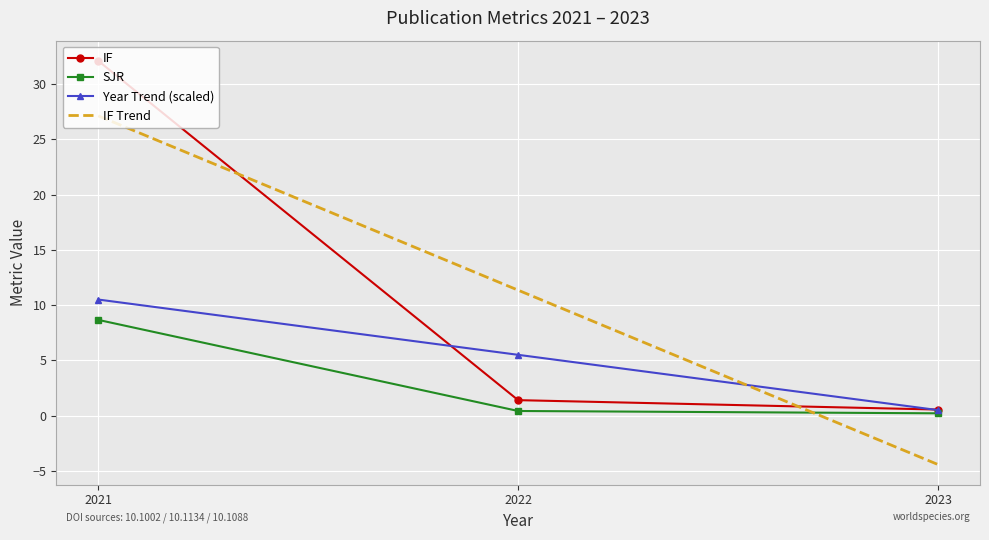

Is it true that Year Trend (scaled) equals 10.5 at 2021?

True